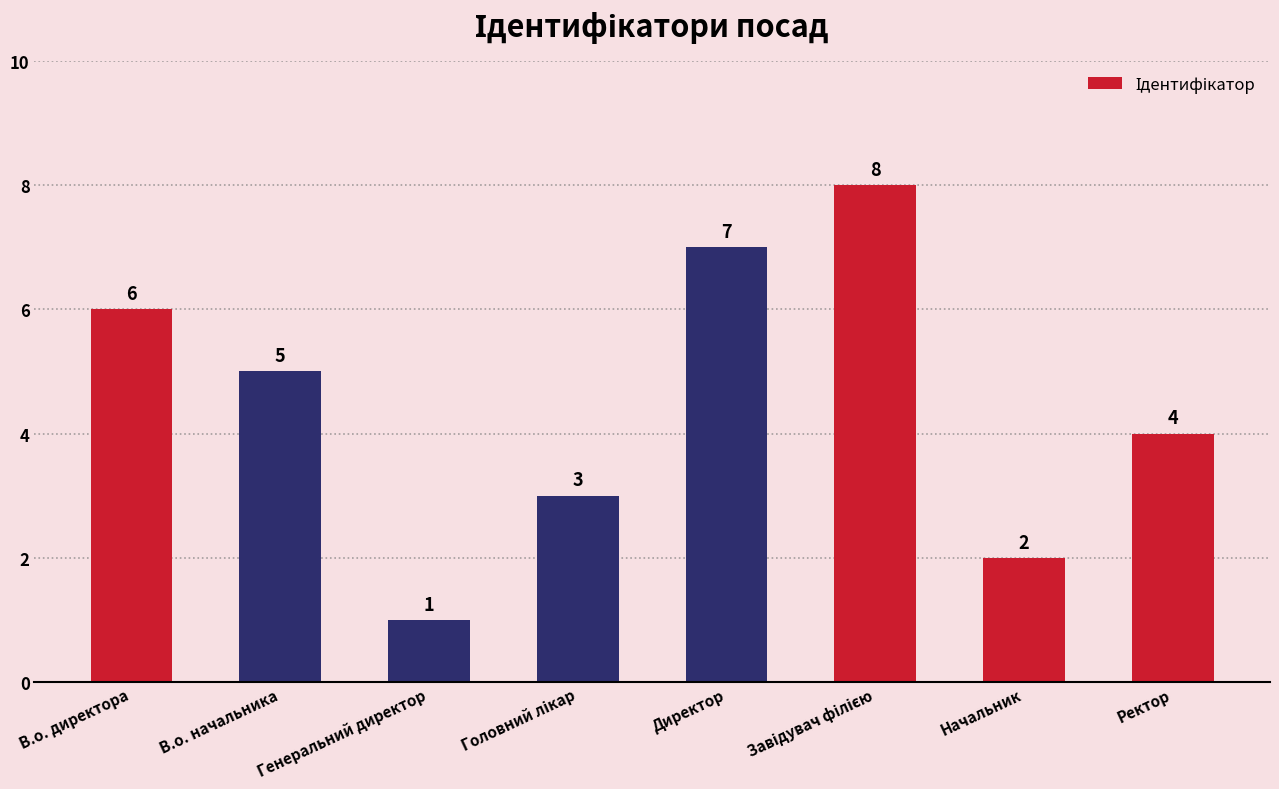

What is the minimum value shown in the chart?

1